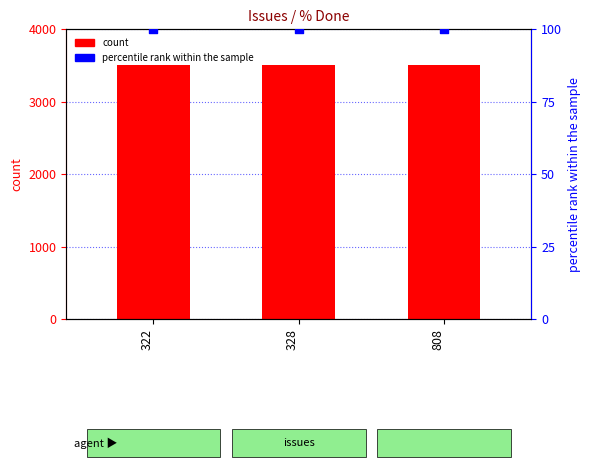

What is the total value across all series at 328?

3600